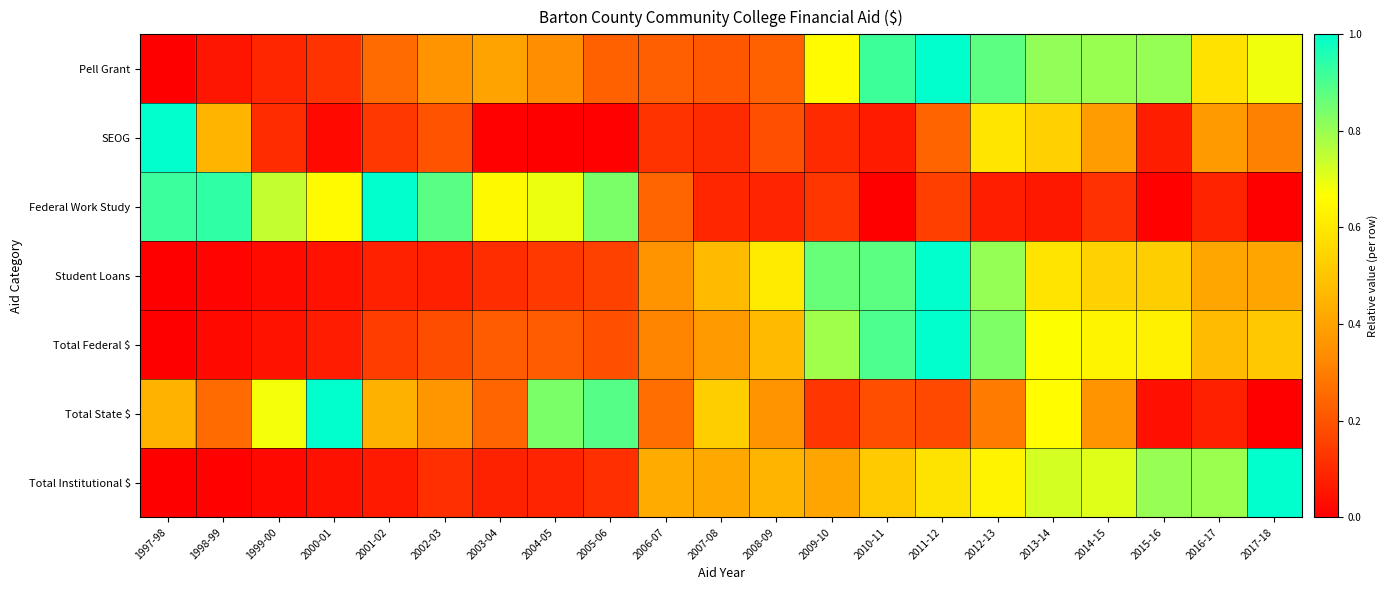

What is the spread (max minus min) of values at 2001-02?

0.9